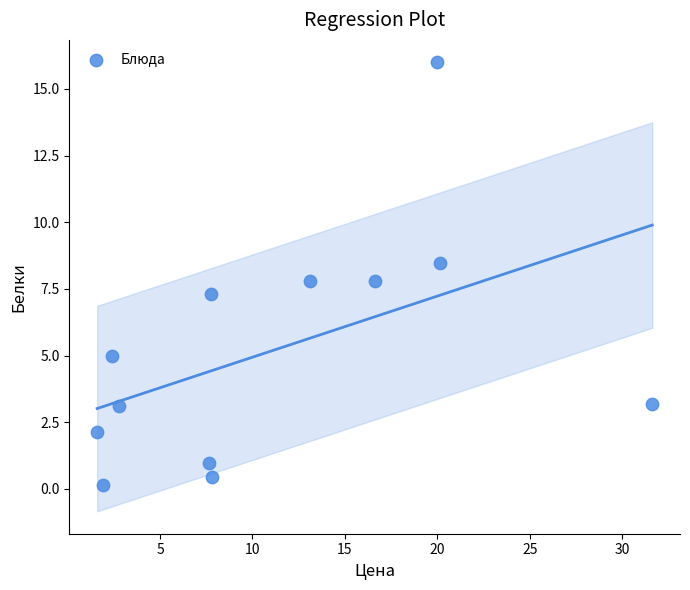

What is the range of Y values (max minus min)?

15.9